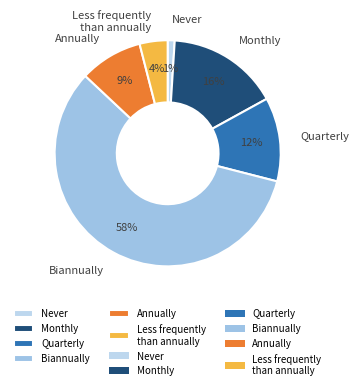

The Less frequently than annually slice represents 4% of the pie. True or false?

True